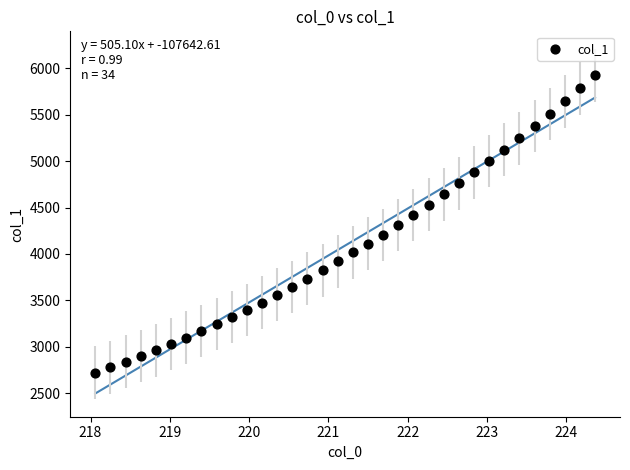

What is the range of Y values (max minus min)?

3201.2